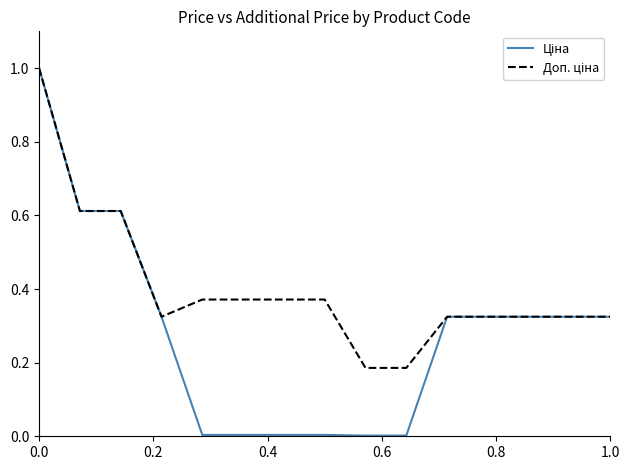

What is the greatest value displayed?

1.0